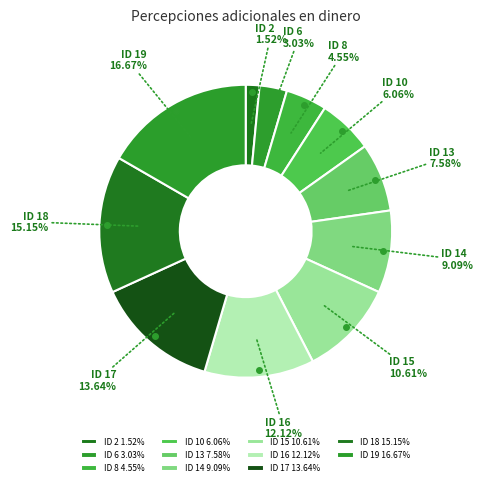

What is the total percentage of ID 18 and ID 19?

31.8%